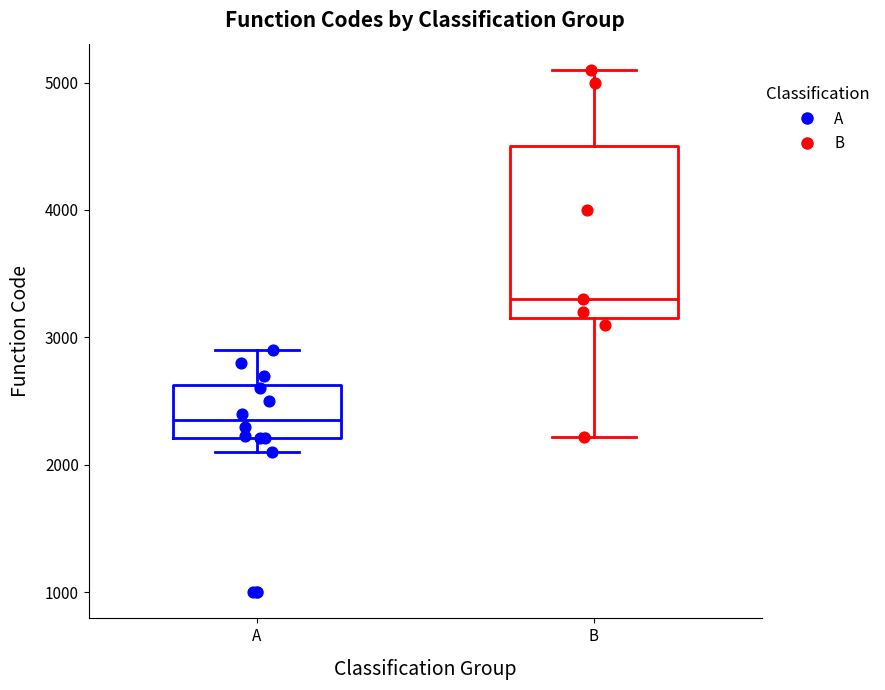

Reading left to right, transcribe this box plot: for each box, give where its median line is, the range the box spans, and where its two whiskers end, as read against the y-axis. The values are not printed on the chart, so give them approximately, as read against the axis.

A: median 2400, box 2200 to 2600, whiskers 2100 to 2900
B: median 3300, box 3200 to 4500, whiskers 2200 to 5100